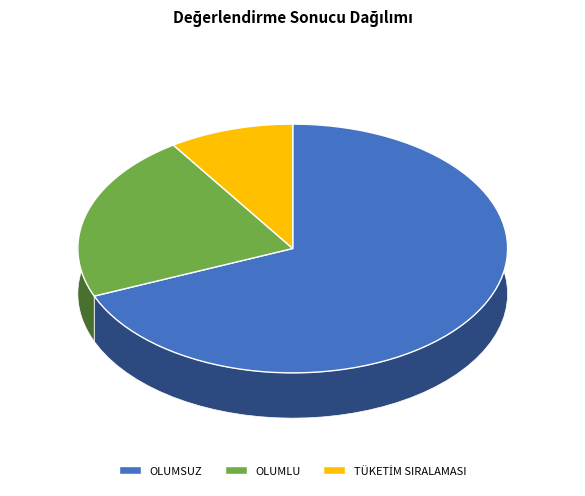

Rank the categories by value from lowest to highest.

TÜKETİM SIRALAMASI, OLUMLU, OLUMSUZ